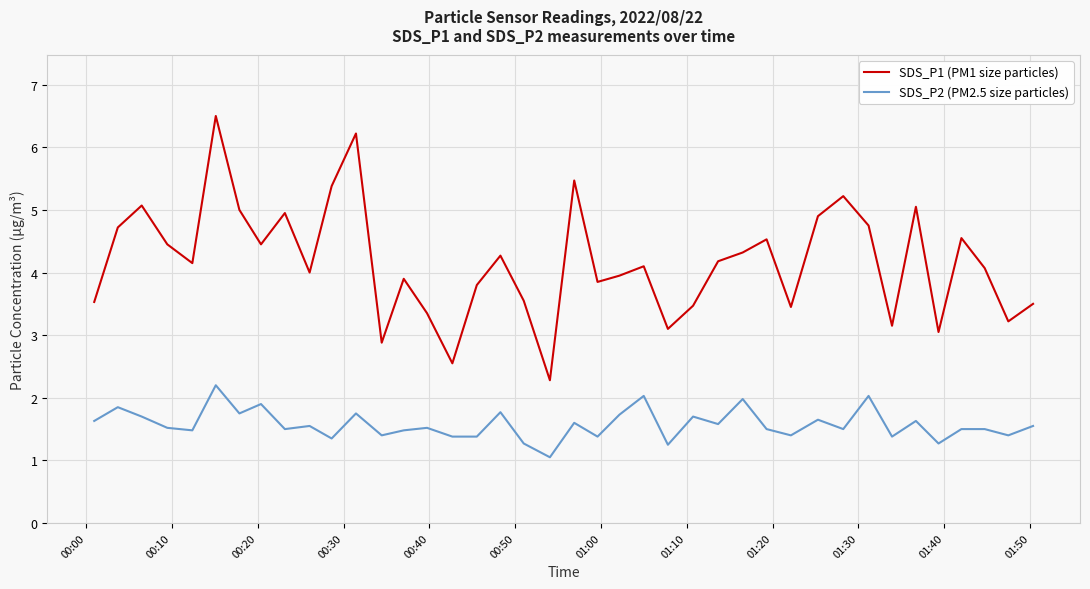

Rank the series by their average value, from highest to lowest.

SDS_P1 (PM1 size particles), SDS_P2 (PM2.5 size particles)